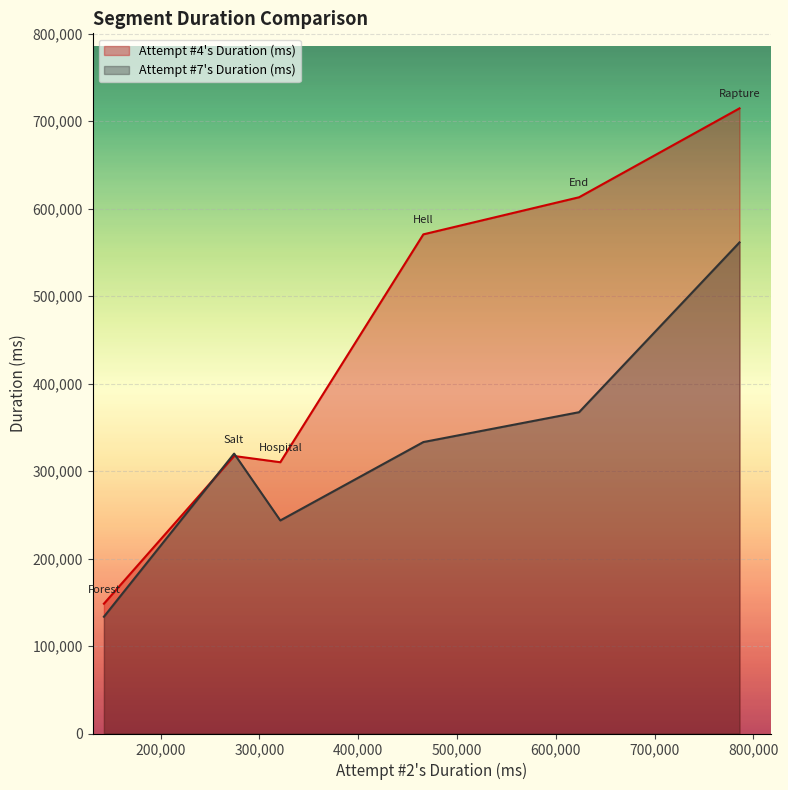

Count the number of categories in the chart.

6